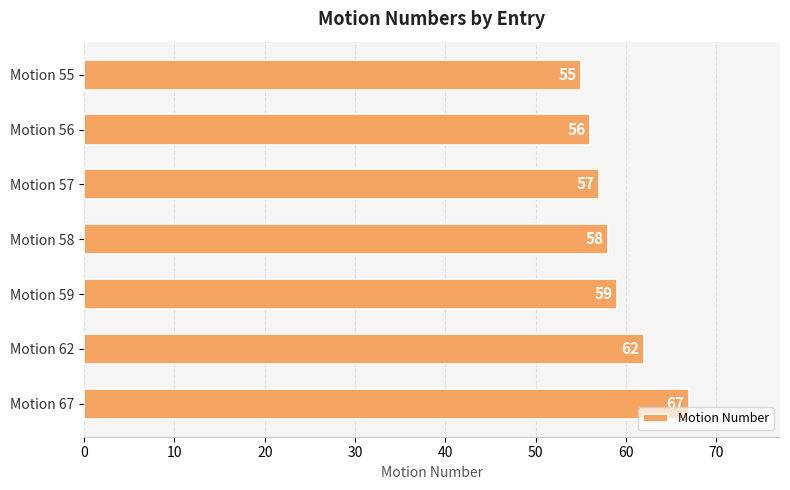

Approximately how many times larger is the value at Motion 55 compared to Motion 59?

0.9